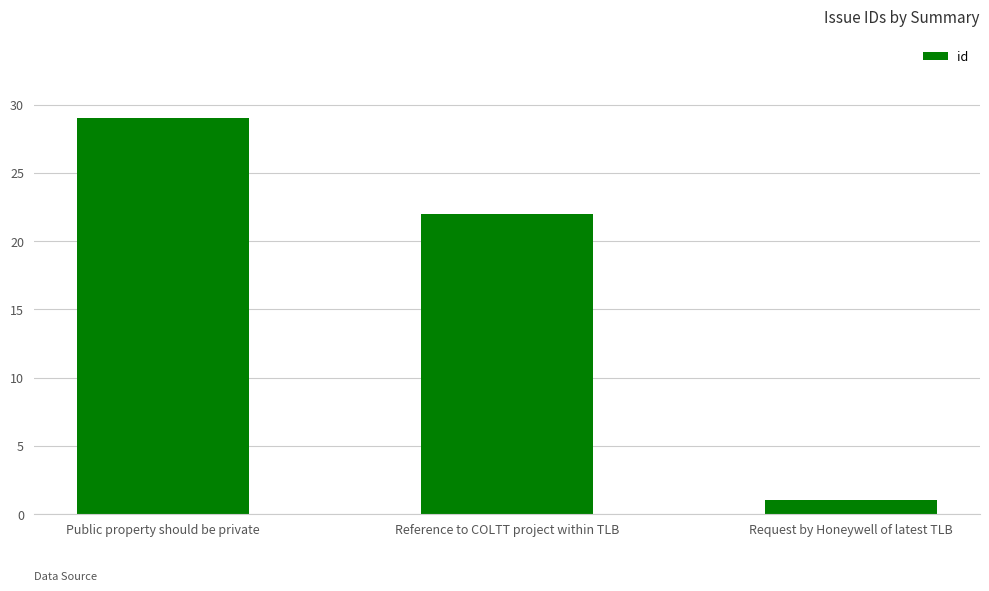

What is the value of the 3rd bar from the left?

1